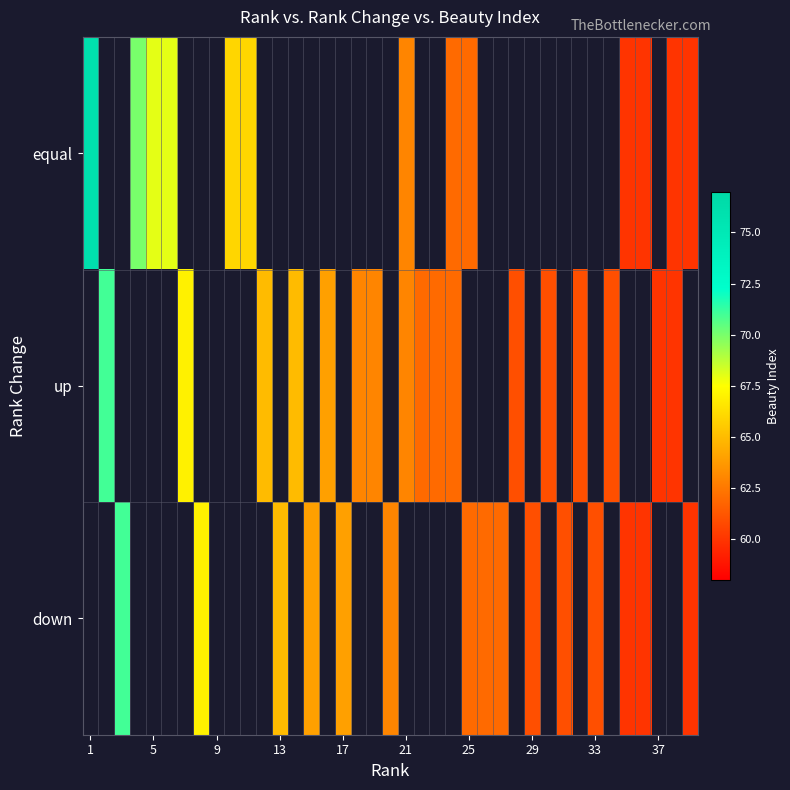

What is the smallest value displayed?

60.0